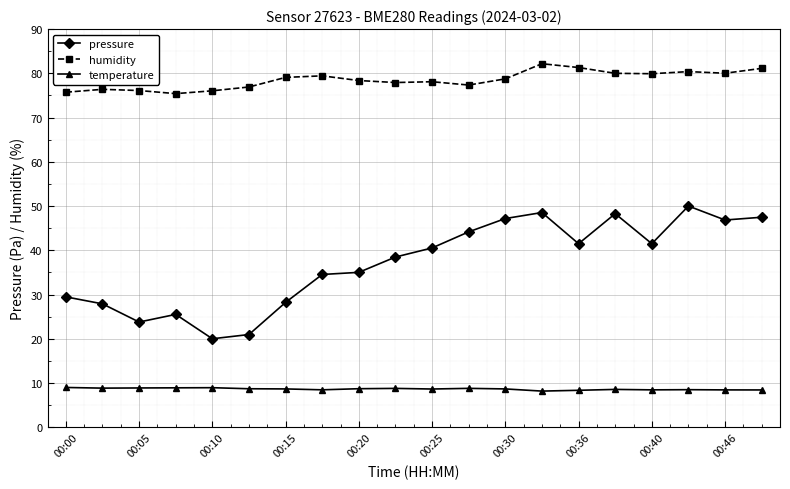

What is the difference between the maximum and second lowest values in the temperature series?

0.6